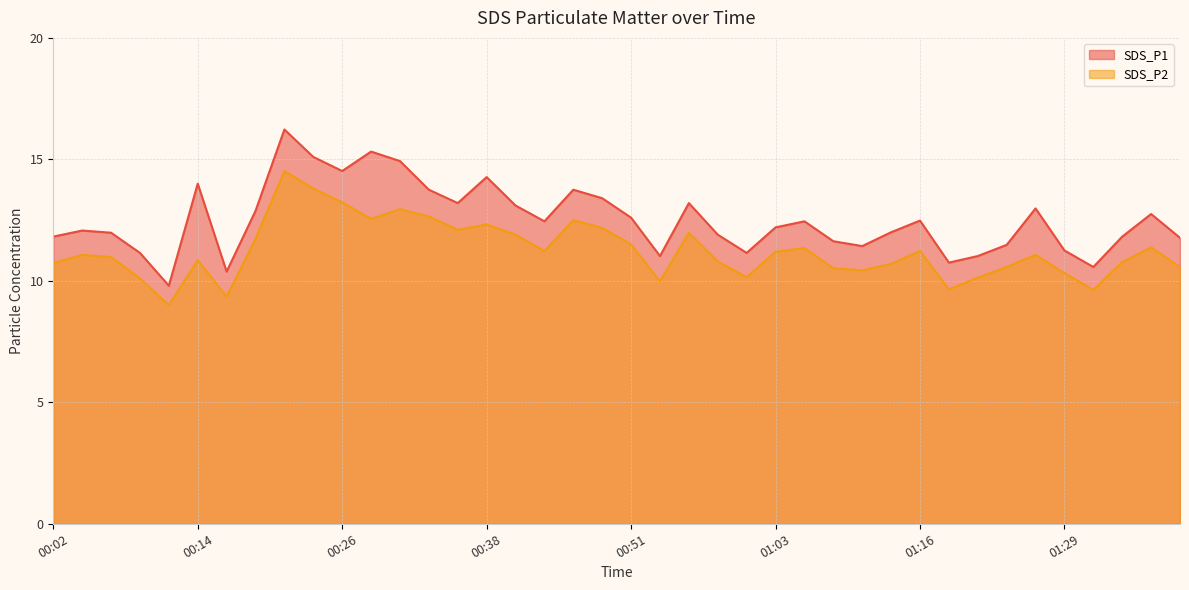

What is the sum of all SDS_P2 values?

449.7